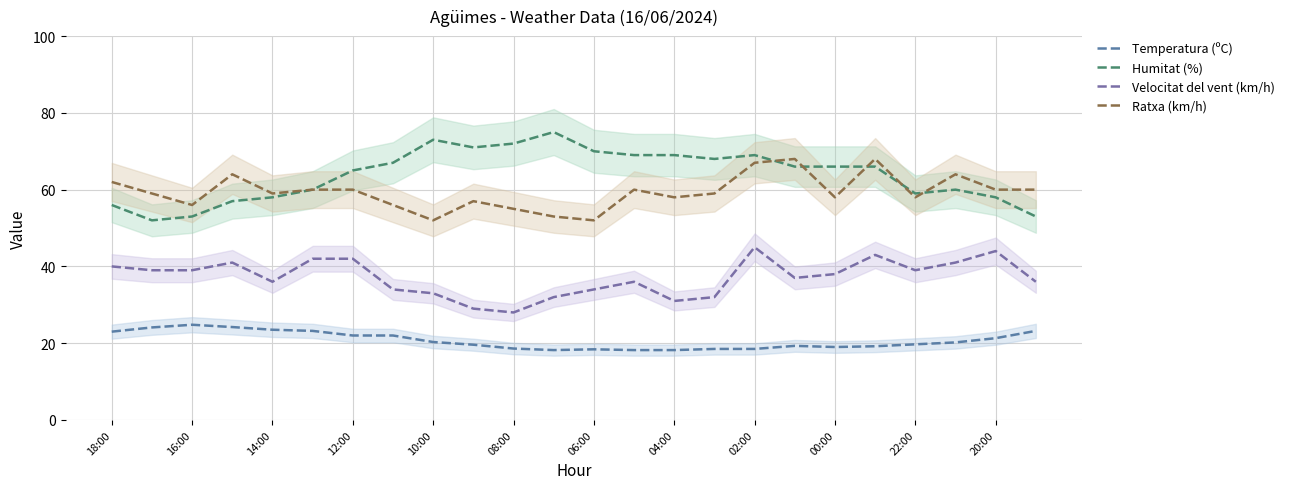

What is the difference between the maximum and minimum values in the Velocitat del vent (km/h) series?

17.0